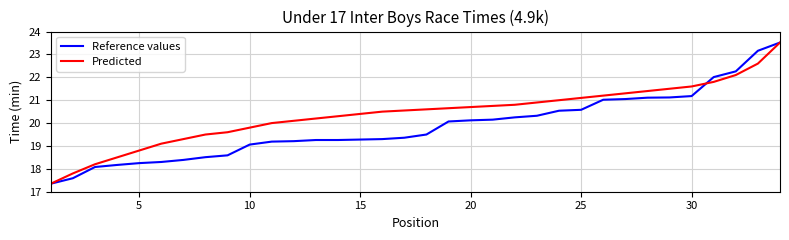

Rank the series by their average value, from lowest to highest.

Reference values, Predicted